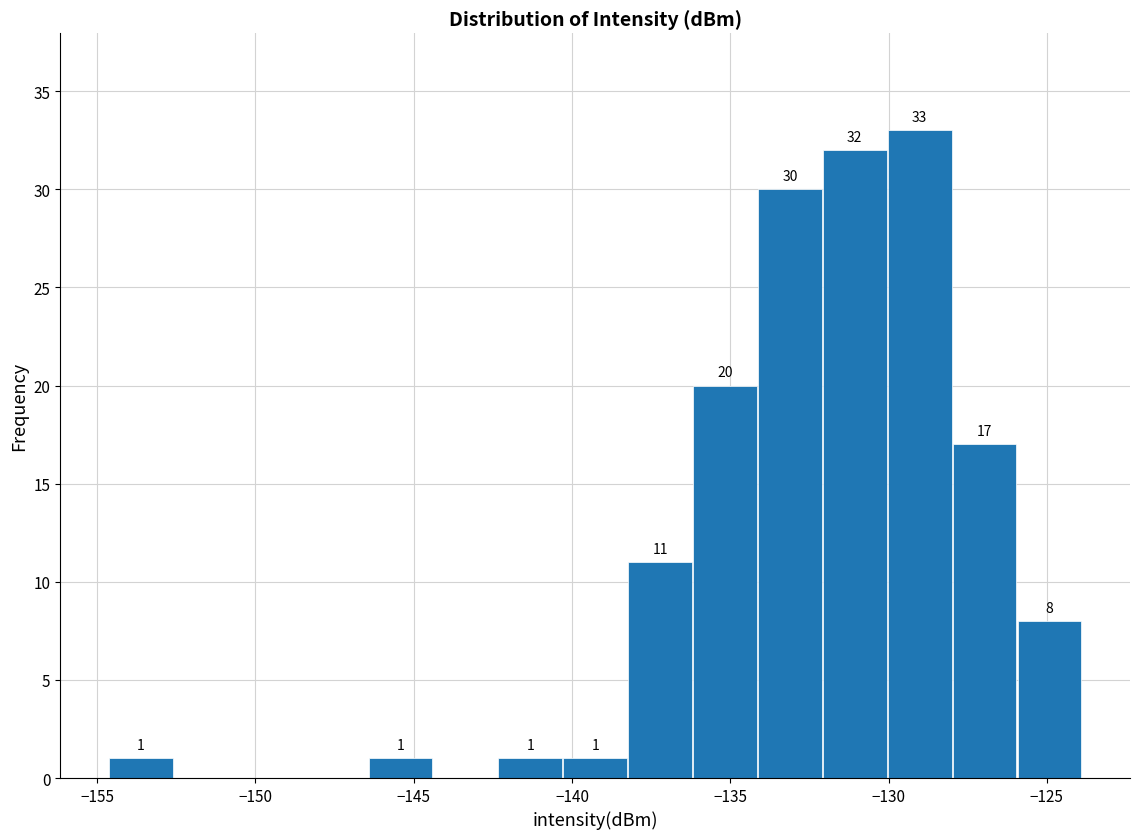

Which range on the x-axis has the tallest bar?

-130.0 to -128.0